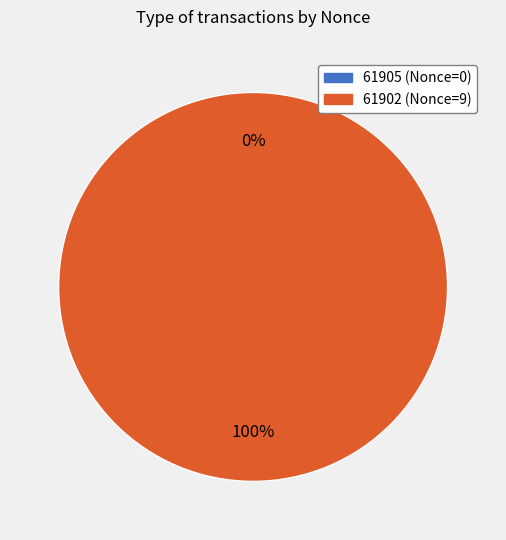

What is the change in value from 61905 to 61902?

+9